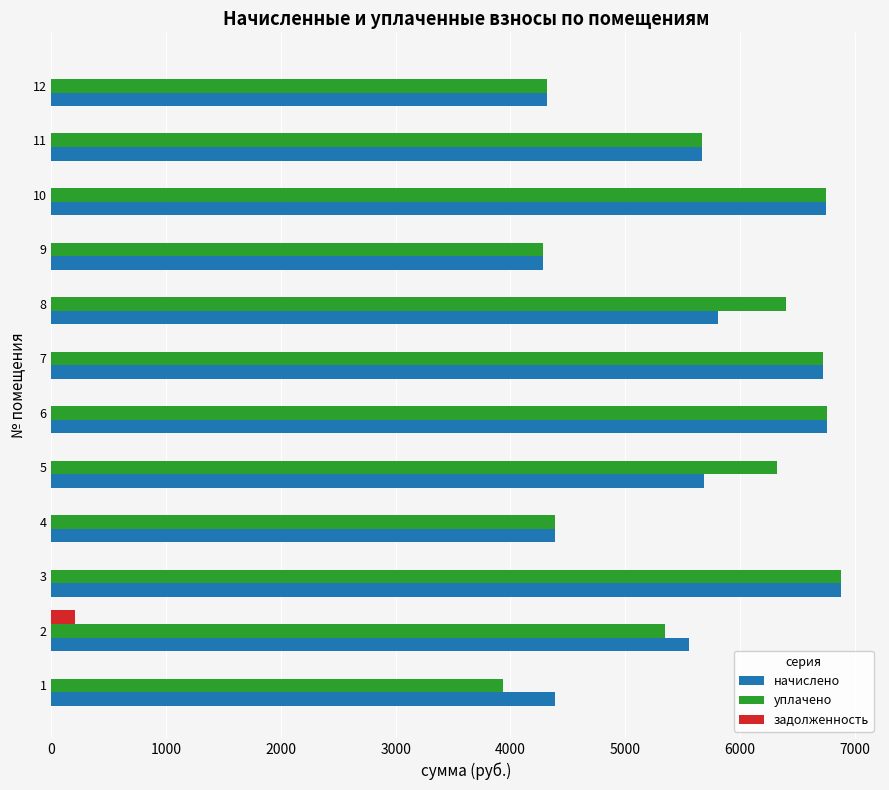

Is the value of начислено at 7 greater than the value of задолженность at 1?

Yes